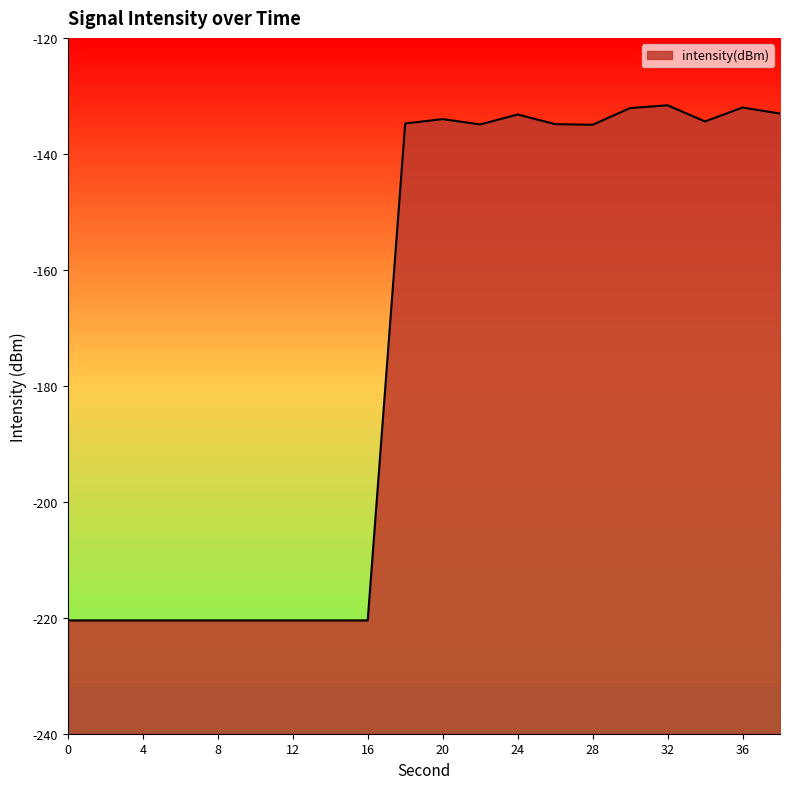

Read the value at 16.

-220.5